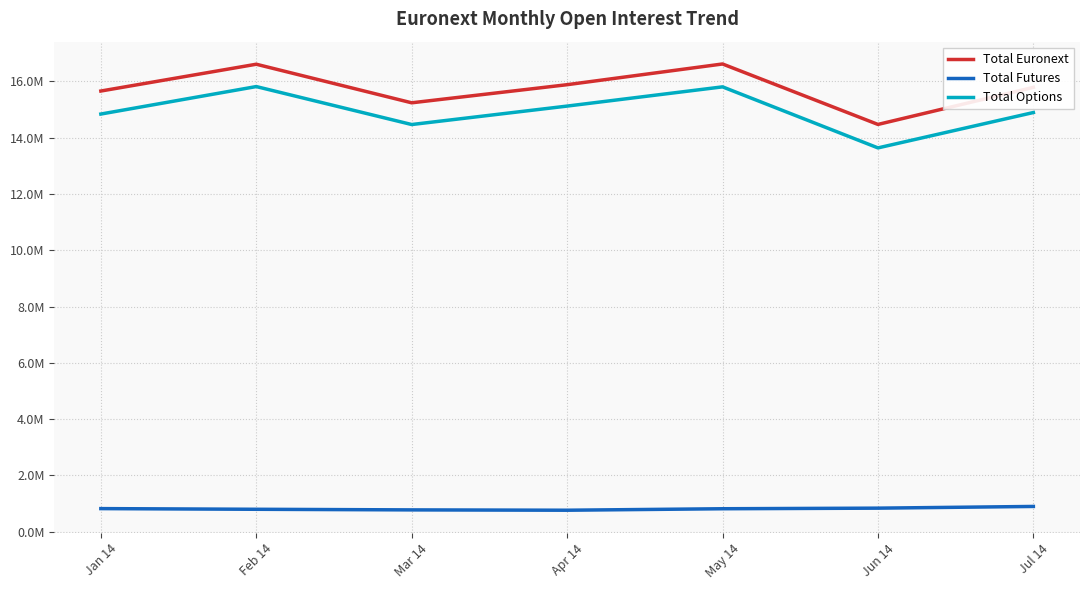

At which category is the sum across all series the highest?

May 14